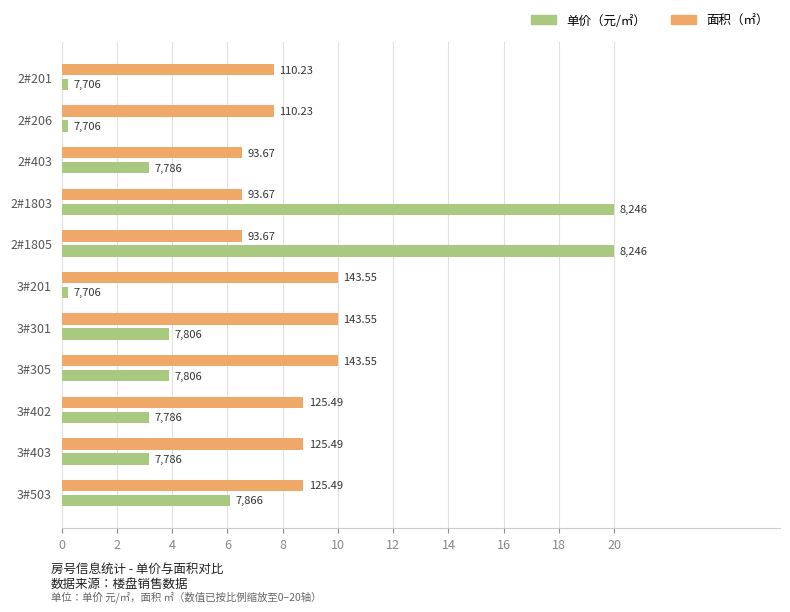

What are all the series names shown in the legend?

单价（元/㎡）, 面积（㎡）